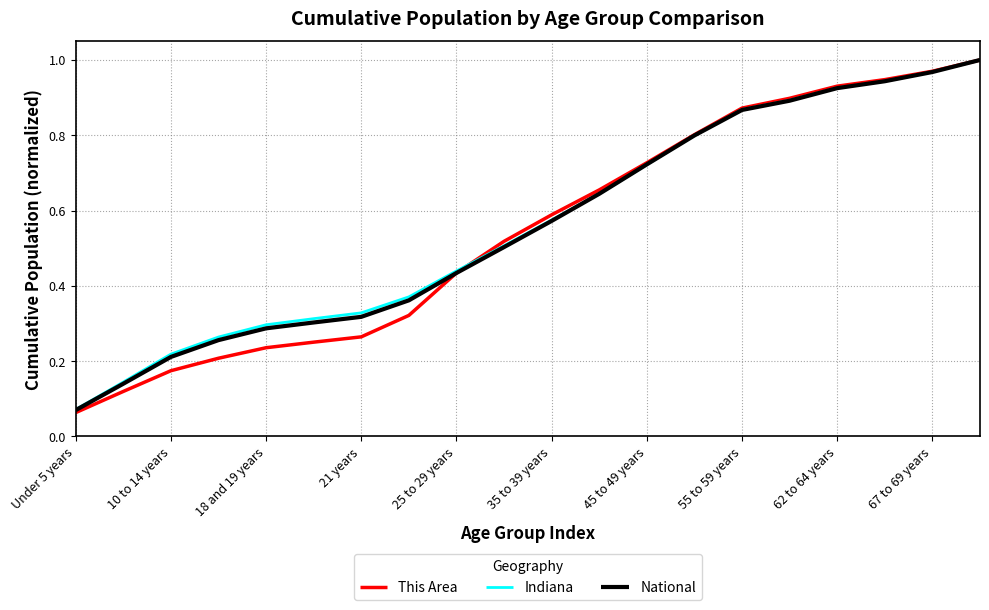

Which series has the largest range (max minus min)?

This Area